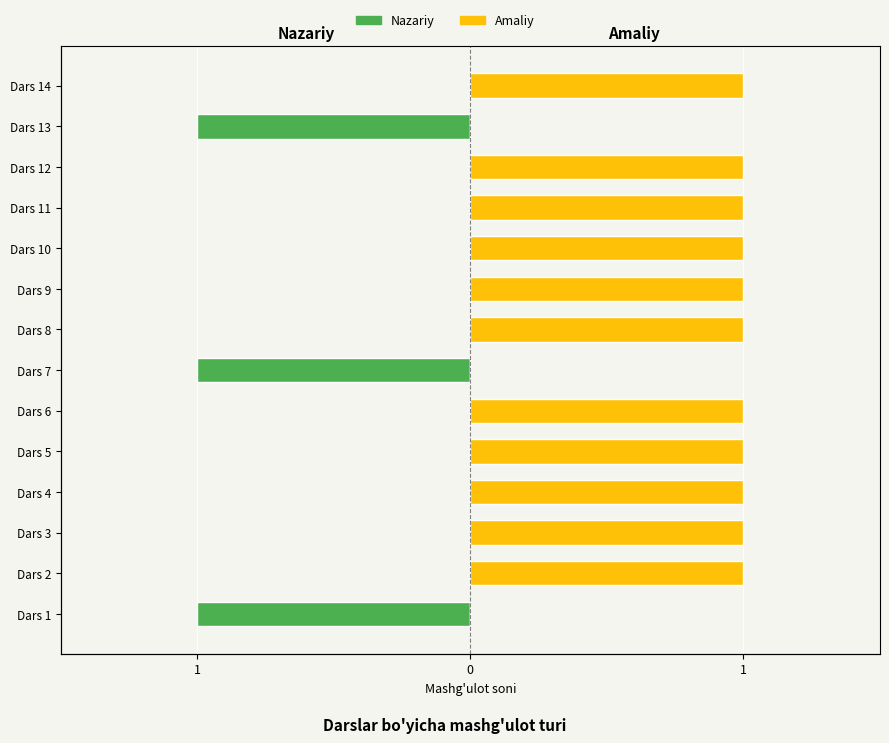

What is the maximum value shown in the chart?

1